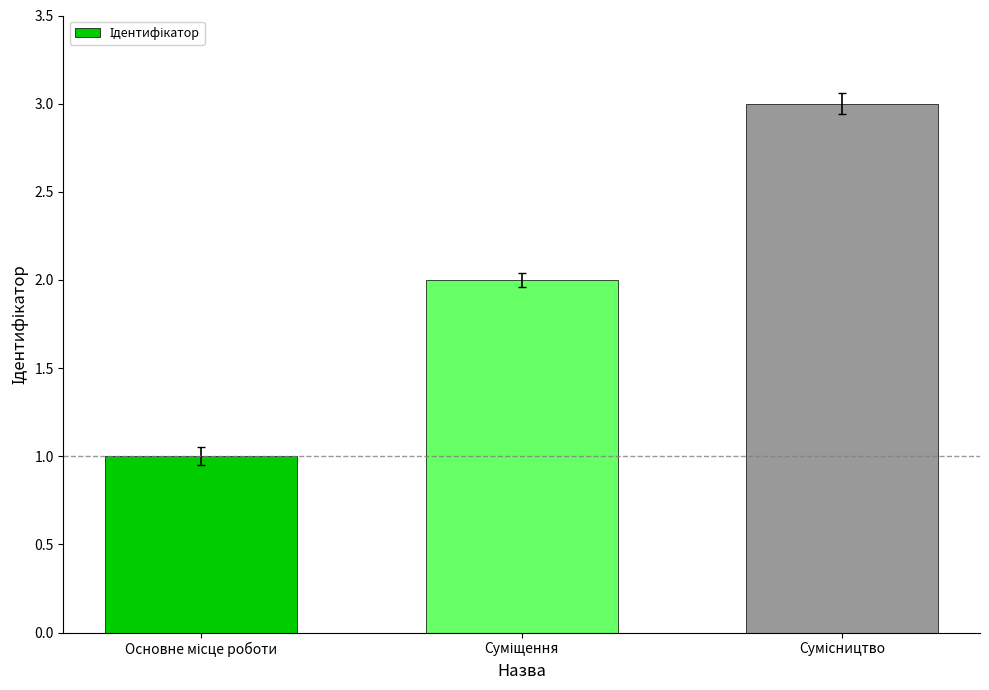

What is the maximum value shown in the chart?

3